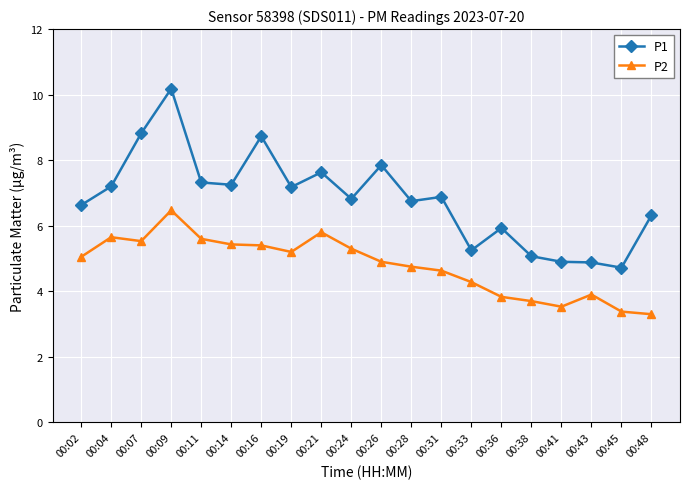

How many lines are shown in the chart?

2